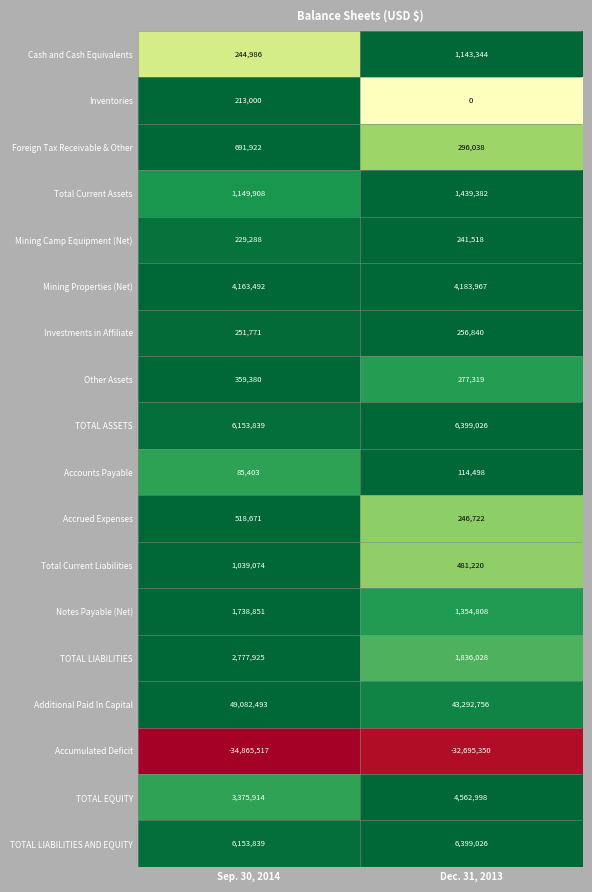

Which series has the largest total across all categories?

Additional Paid In Capital